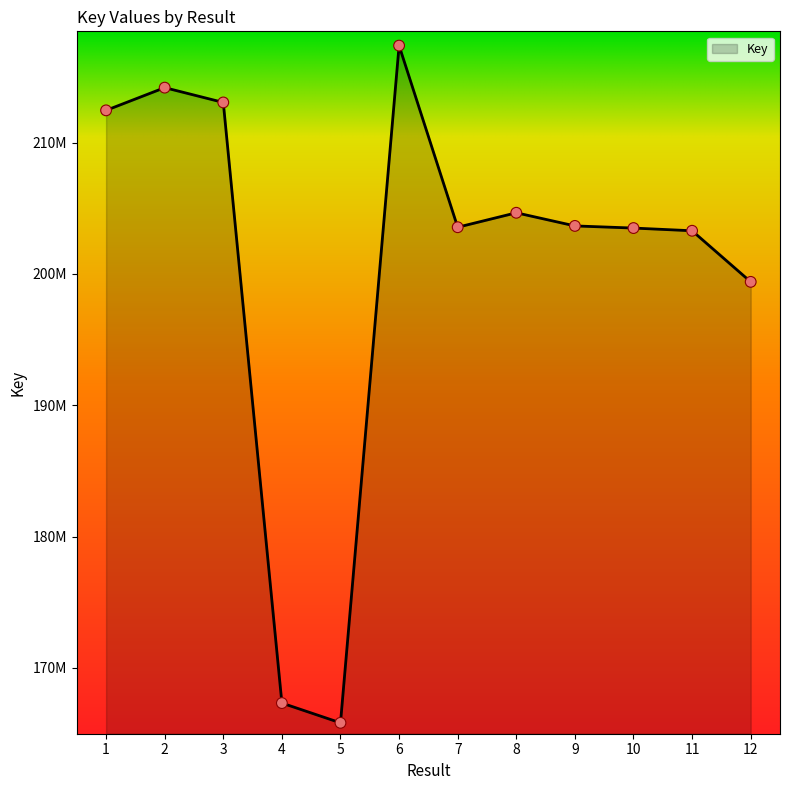

What is the ratio of the value at 4 to the value at 3?

0.8